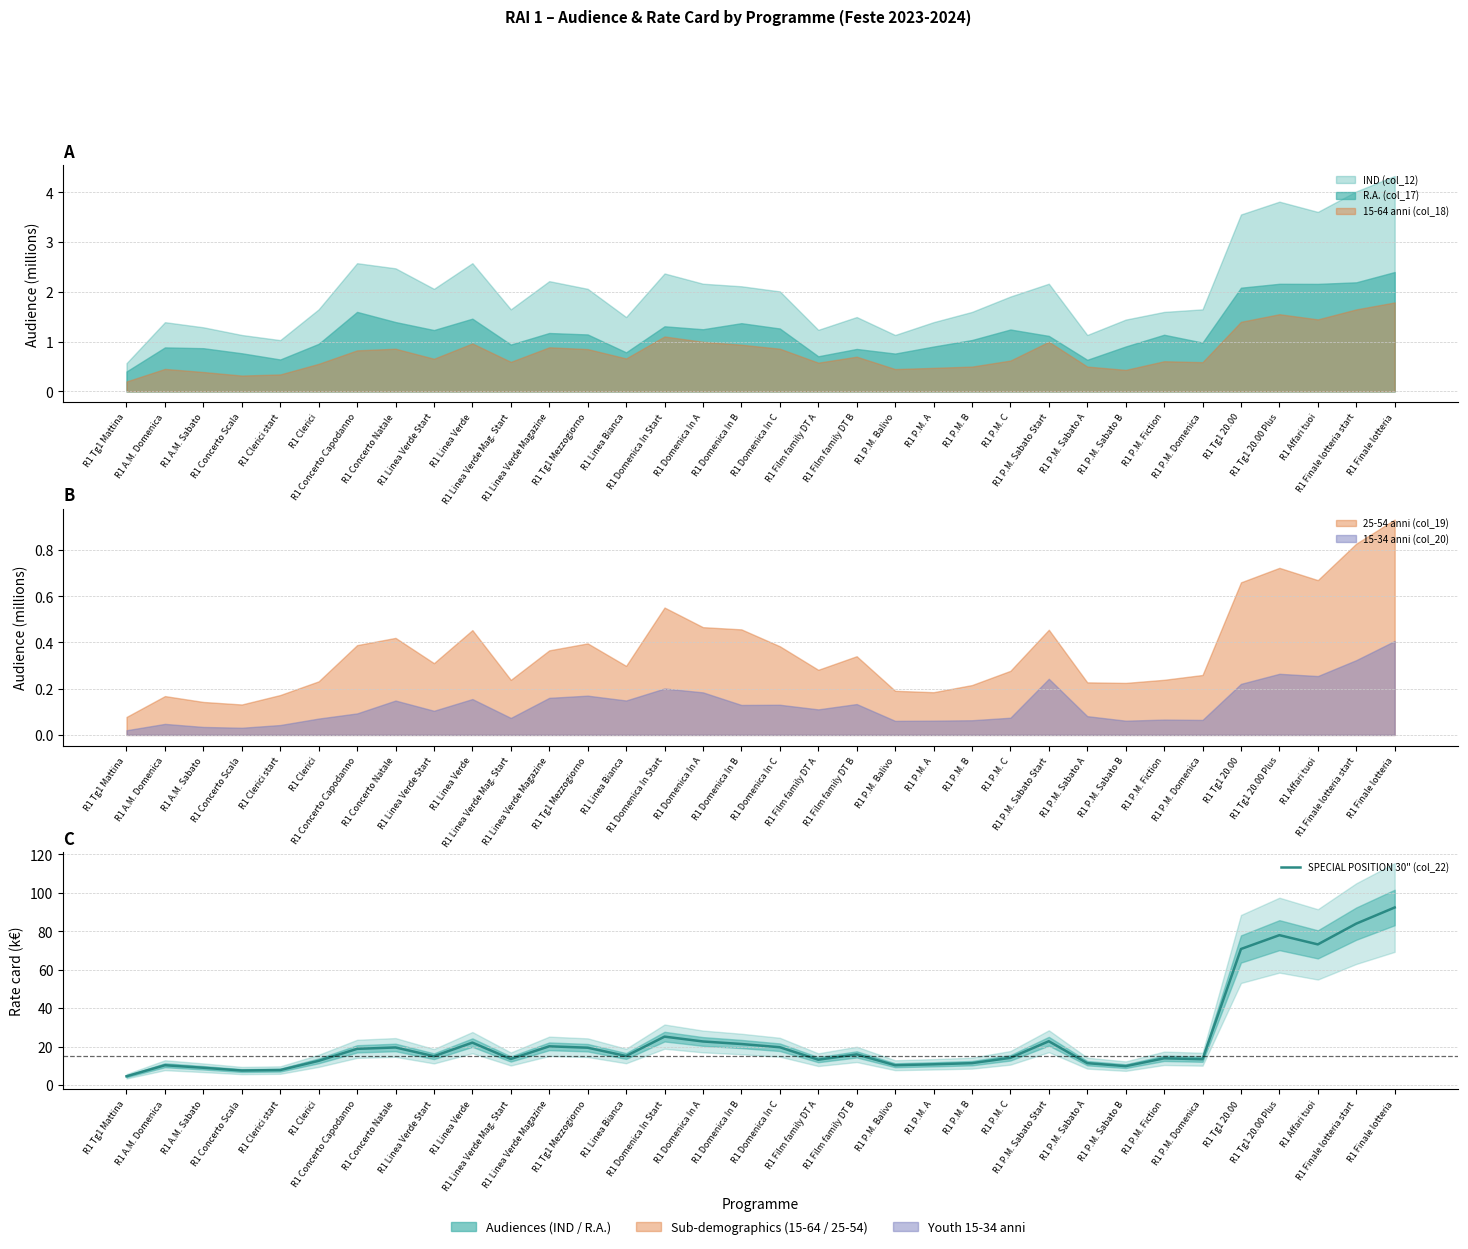

What is the average value?

24.4